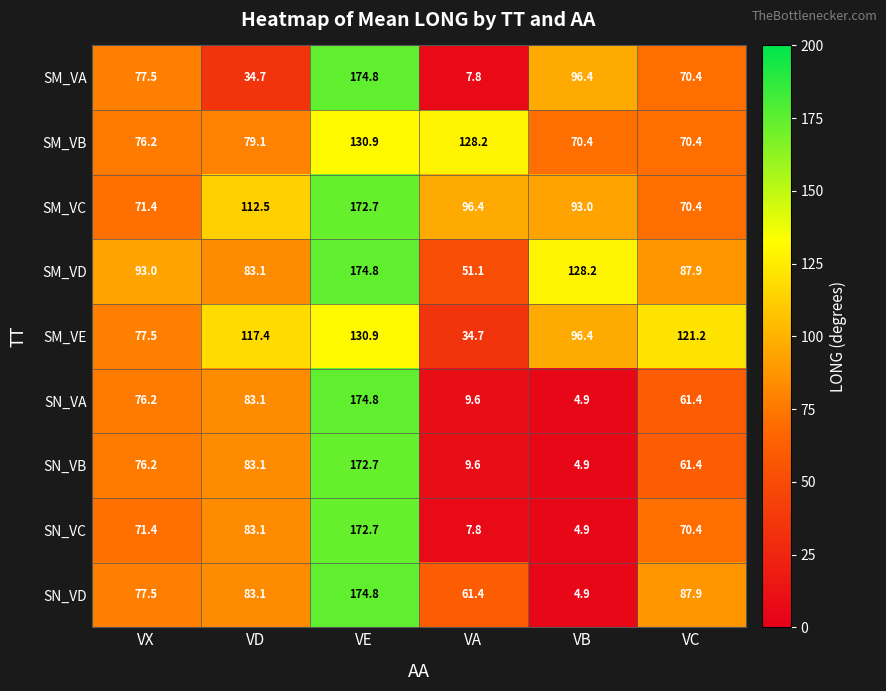

At which label does SM_VA reach its peak?

VE